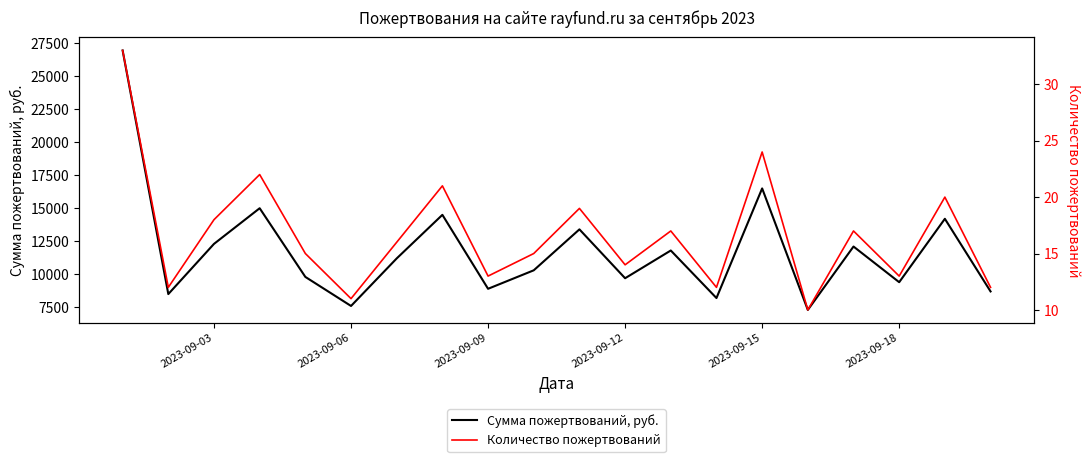

The value of Сумма пожертвований, руб. at 2023-09-03 is 8508. True or false?

False